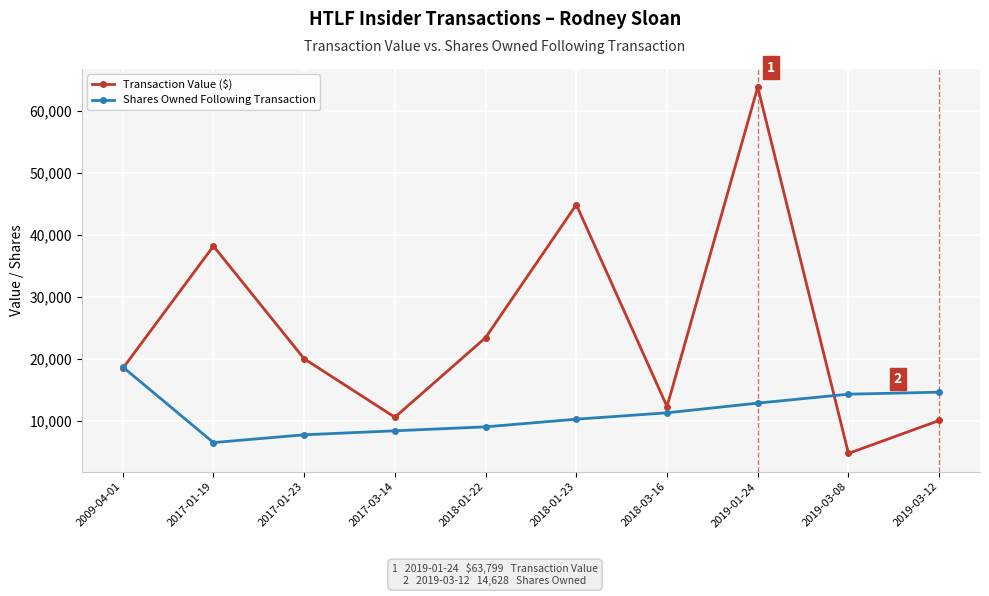

At which label does Shares Owned Following Transaction first exceed 11306?

2009-04-01